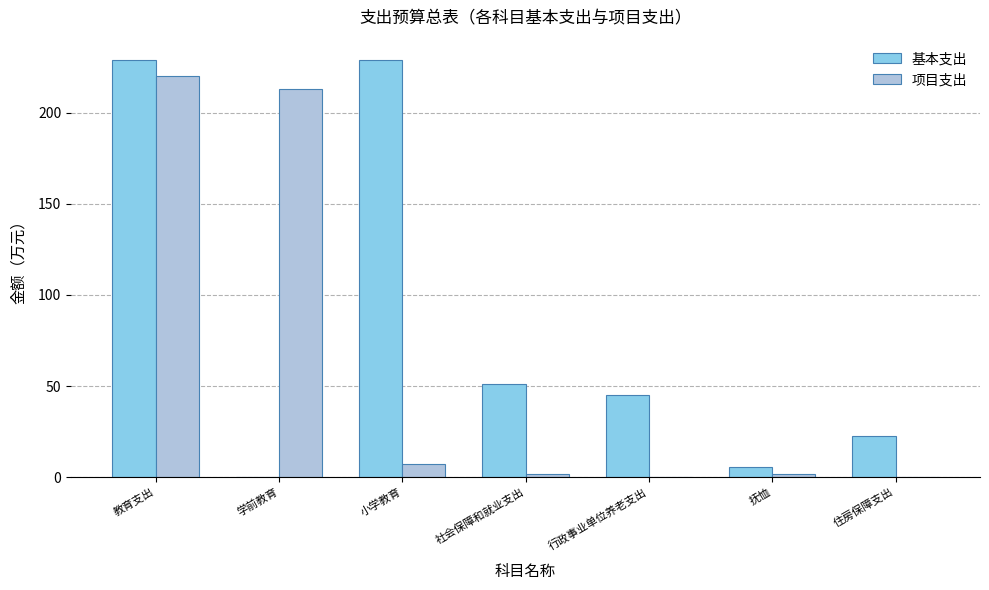

Which series changed the most between 行政事业单位养老支出 and 抚恤?

基本支出